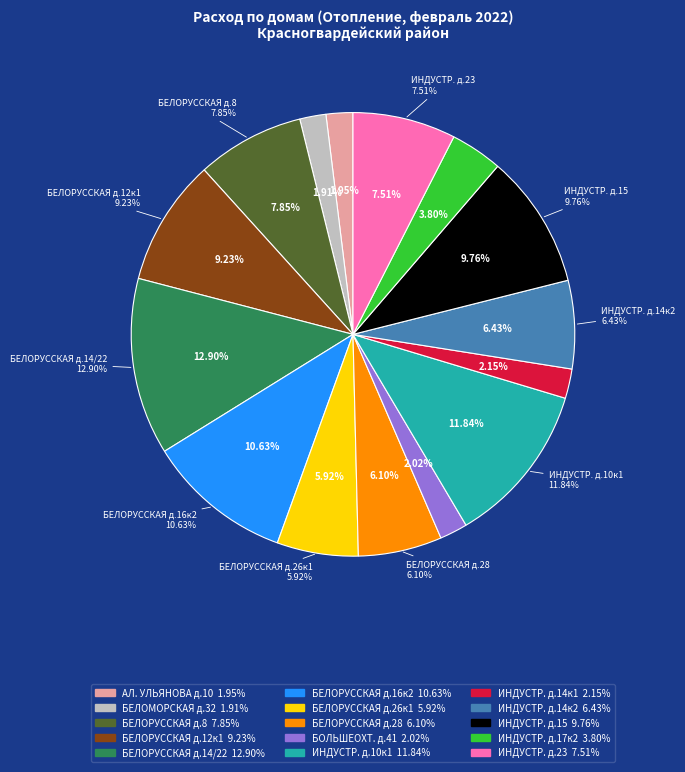

Rank the categories by value from highest to lowest.

БЕЛОРУССКАЯ УЛ. д.14/22, ИНДУСТРИАЛЬНЫЙ ПР. д.10 к.1, БЕЛОРУССКАЯ УЛ. д.16 к.2, ИНДУСТРИАЛЬНЫЙ ПР. д.15, БЕЛОРУССКАЯ УЛ. д.12 к.1, БЕЛОРУССКАЯ УЛ. д.8, ИНДУСТРИАЛЬНЫЙ ПР. д.23, ИНДУСТРИАЛЬНЫЙ ПР. д.14 к.2, БЕЛОРУССКАЯ УЛ. д.28, БЕЛОРУССКАЯ УЛ. д.26 к.1, ИНДУСТРИАЛЬНЫЙ ПР. д.17 к.2, ИНДУСТРИАЛЬНЫЙ ПР. д.14 к.1, БОЛЬШЕОХТИНСКИЙ ПР. д.41, АЛЕКСАНДРА УЛЬЯНОВА УЛ. д.10, БЕЛОМОРСКАЯ УЛ. д.32